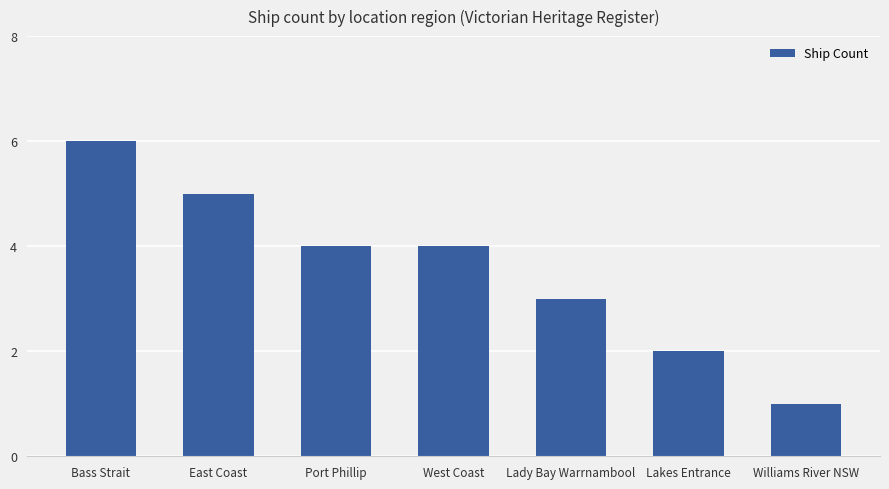

Does the chart contain any negative values?

No